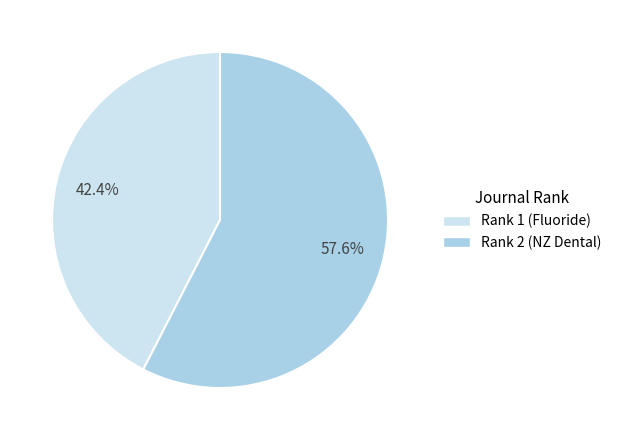

Is there any slice that represents more than half of the pie?

Yes